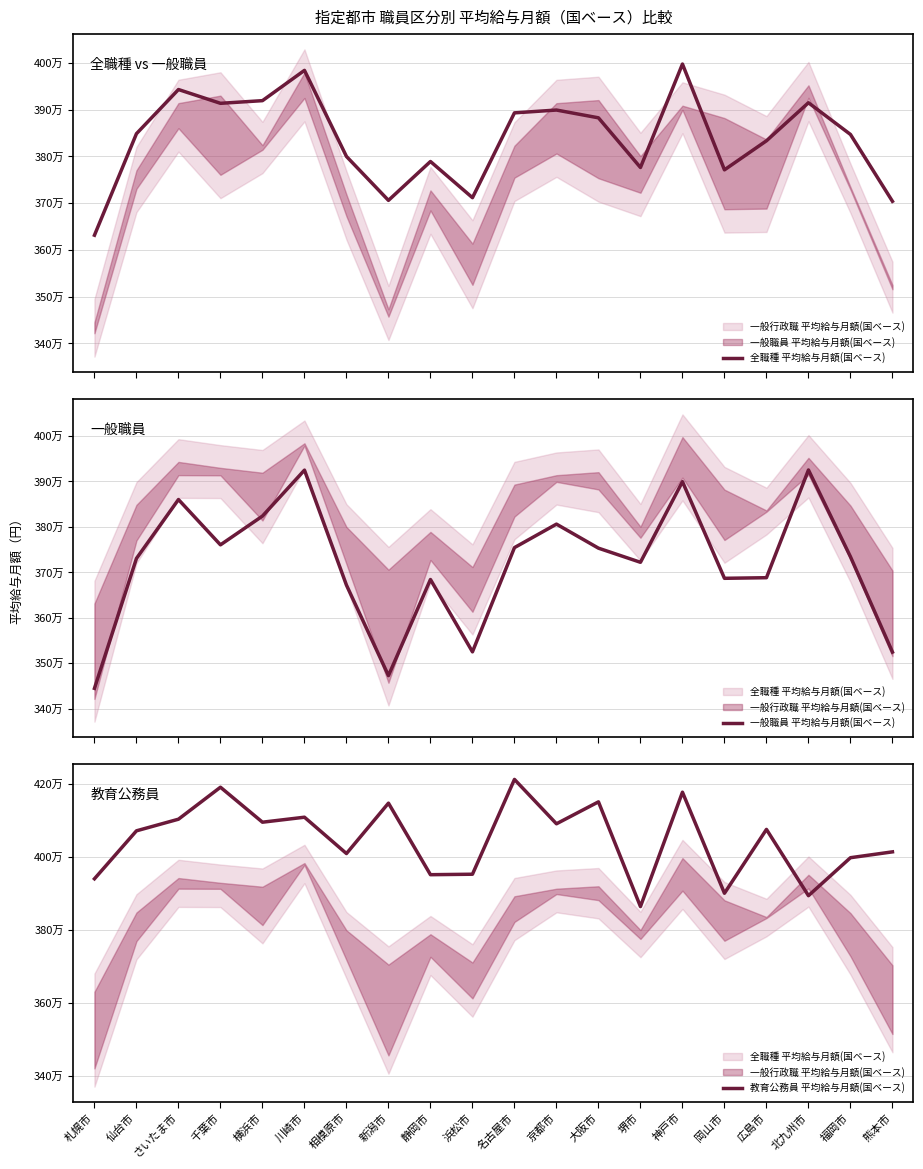

What is the lowest value of the 教育公務員 平均給与月額(国ベース) series?

386476